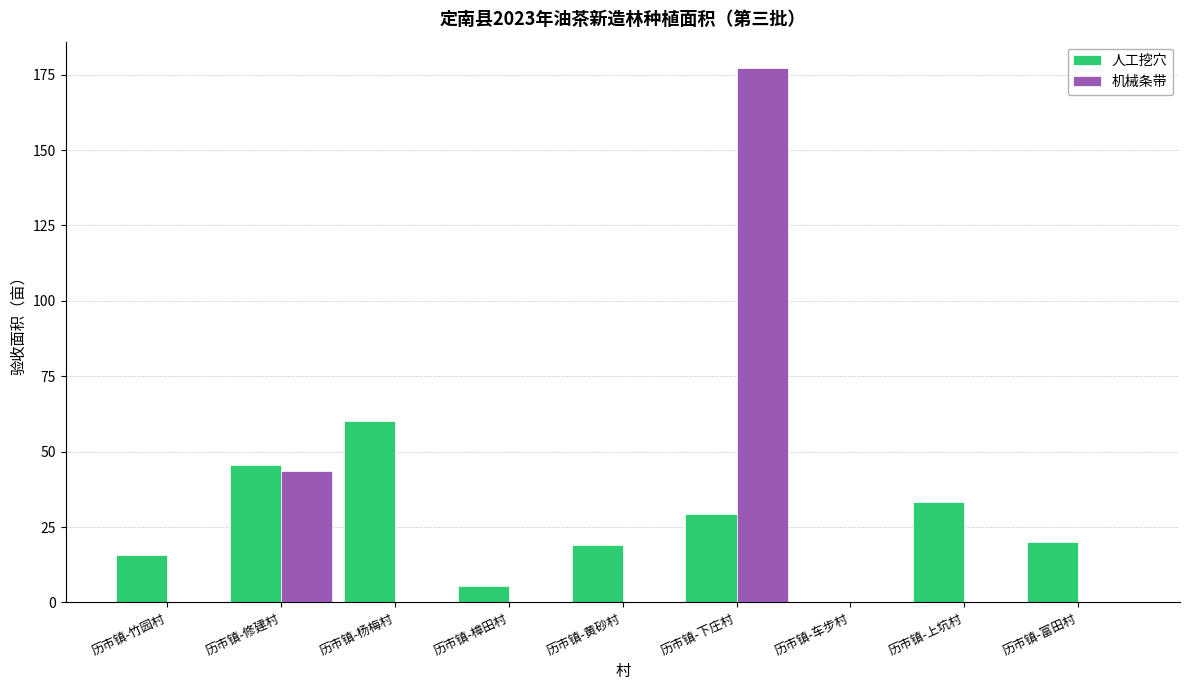

Between 历市镇-竹园村 and 历市镇-下庄村, which series saw the biggest shift?

机械条带